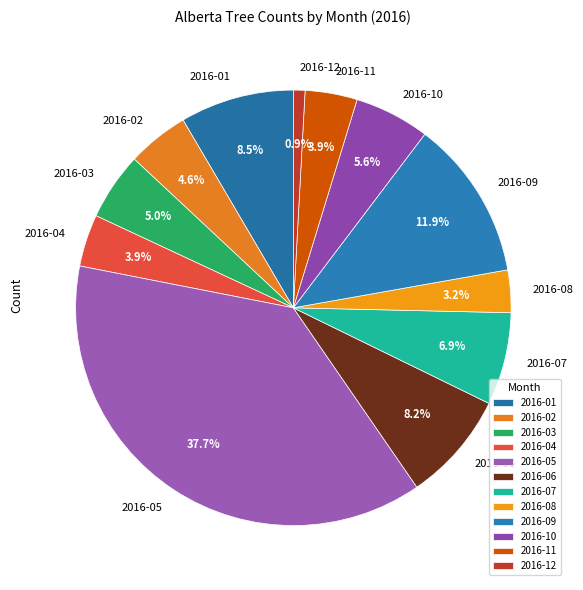

Count the number of slices in the pie.

12